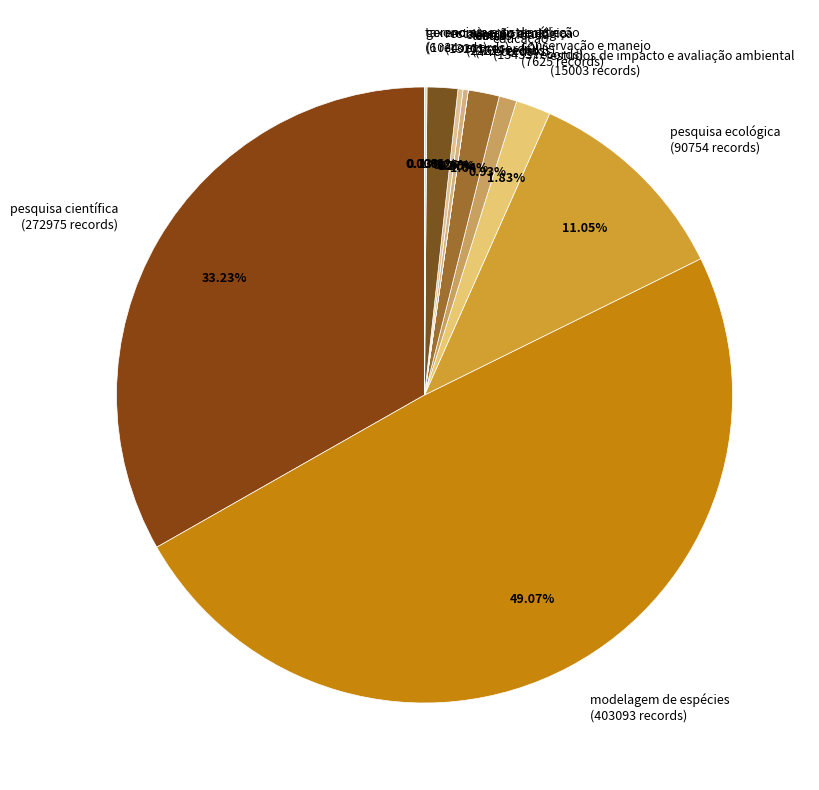

The estudos de impacto e avaliação ambiental slice represents 2% of the pie. True or false?

True